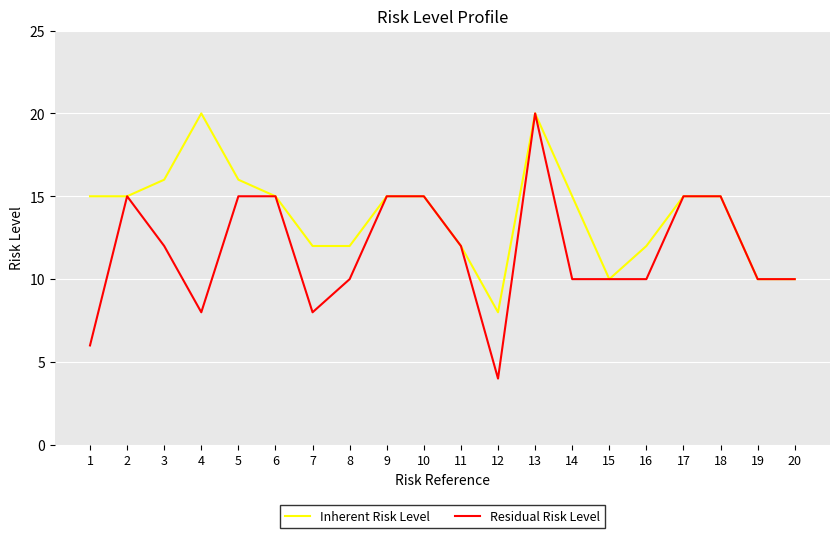

Which series has the largest total across all categories?

Inherent Risk Level